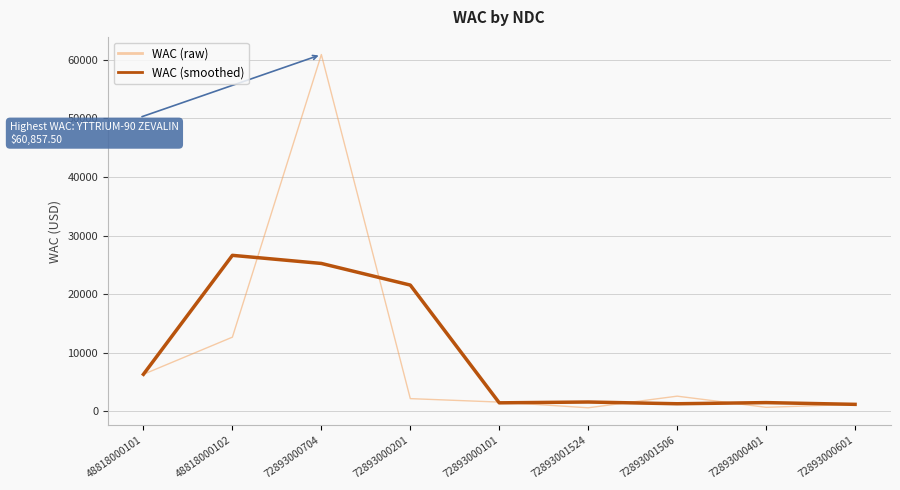

The value of WAC (smoothed) at 72893000704 is 25238.5. True or false?

True